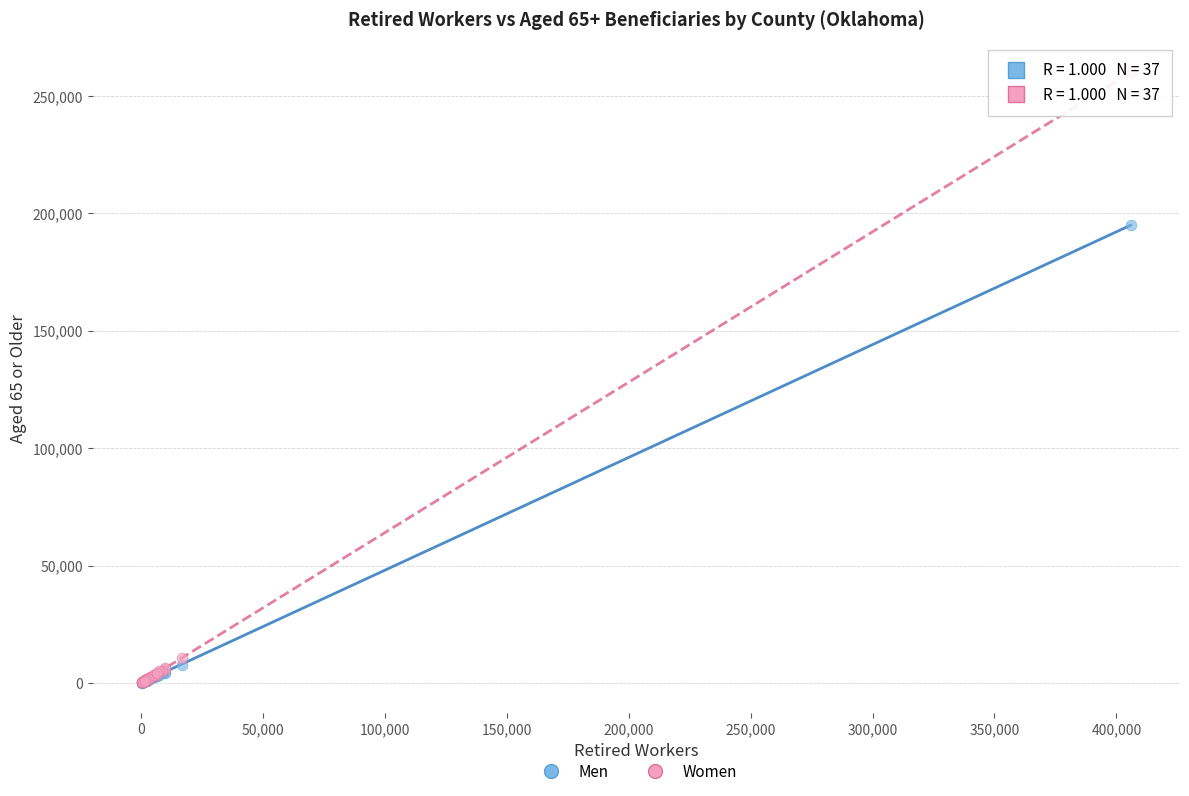

Across all series, what Y value is closest to 130025?

194865